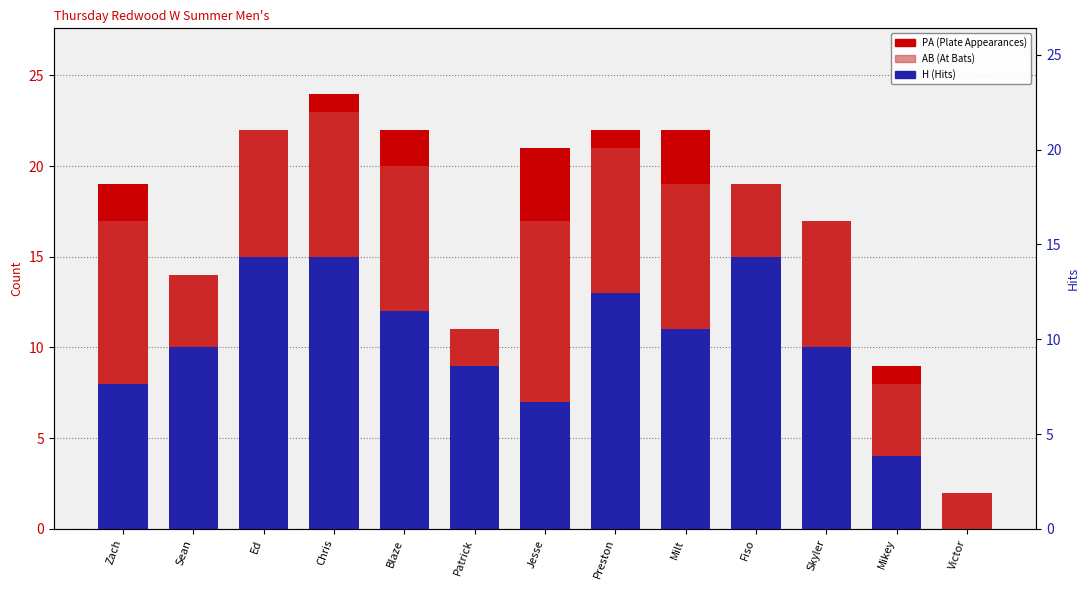

Where is H nearest to the value 7?

Jesse